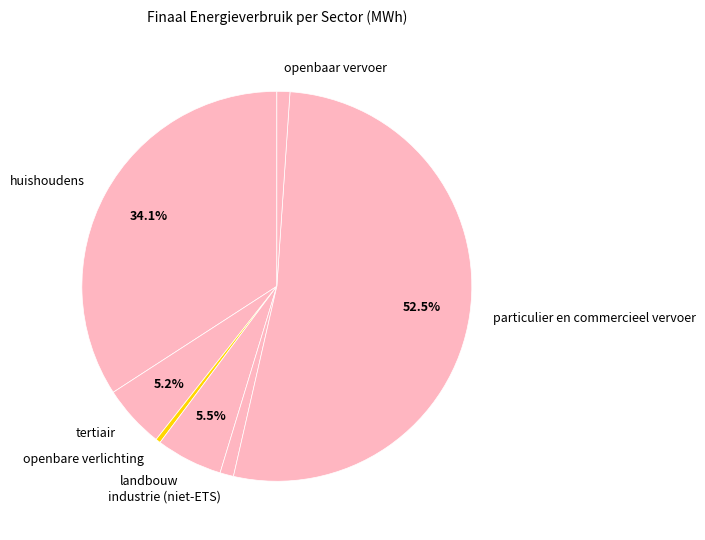

Which has a higher value, particulier en commercieel vervoer or industrie (niet-ETS)?

particulier en commercieel vervoer